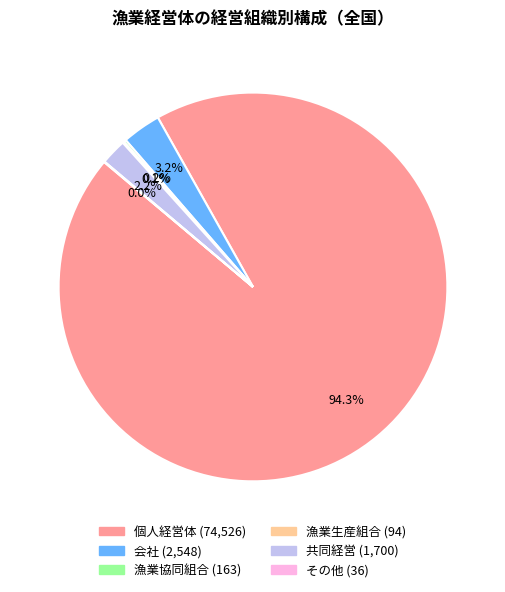

Which has a higher value, 個人経営体 or 共同経営?

個人経営体